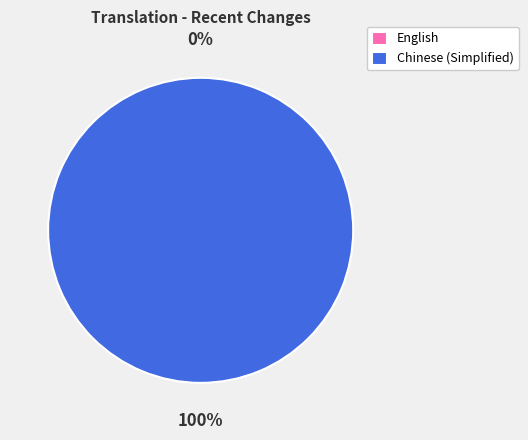

To the nearest percent, what is the combined percentage of English and Chinese (Simplified)?

100%